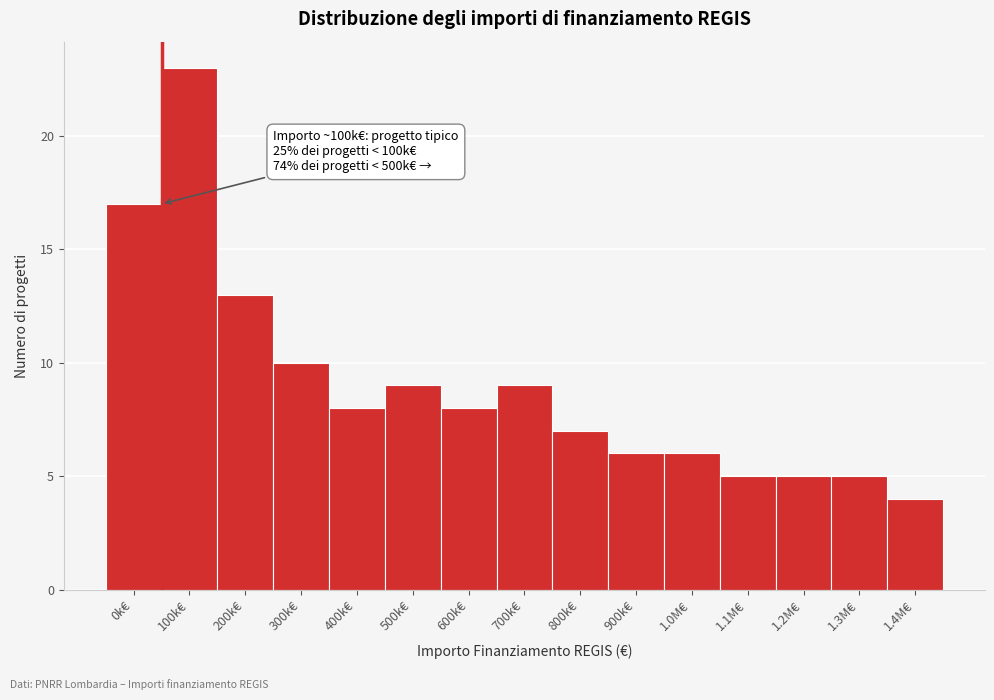

Reading left to right, transcribe all the data shown in this chart.

0k€=17	100k€=23	200k€=13	300k€=10	400k€=8	500k€=9	600k€=8	700k€=9	800k€=7	900k€=6	1.0M€=6	1.1M€=5	1.2M€=5	1.3M€=5	1.4M€=4